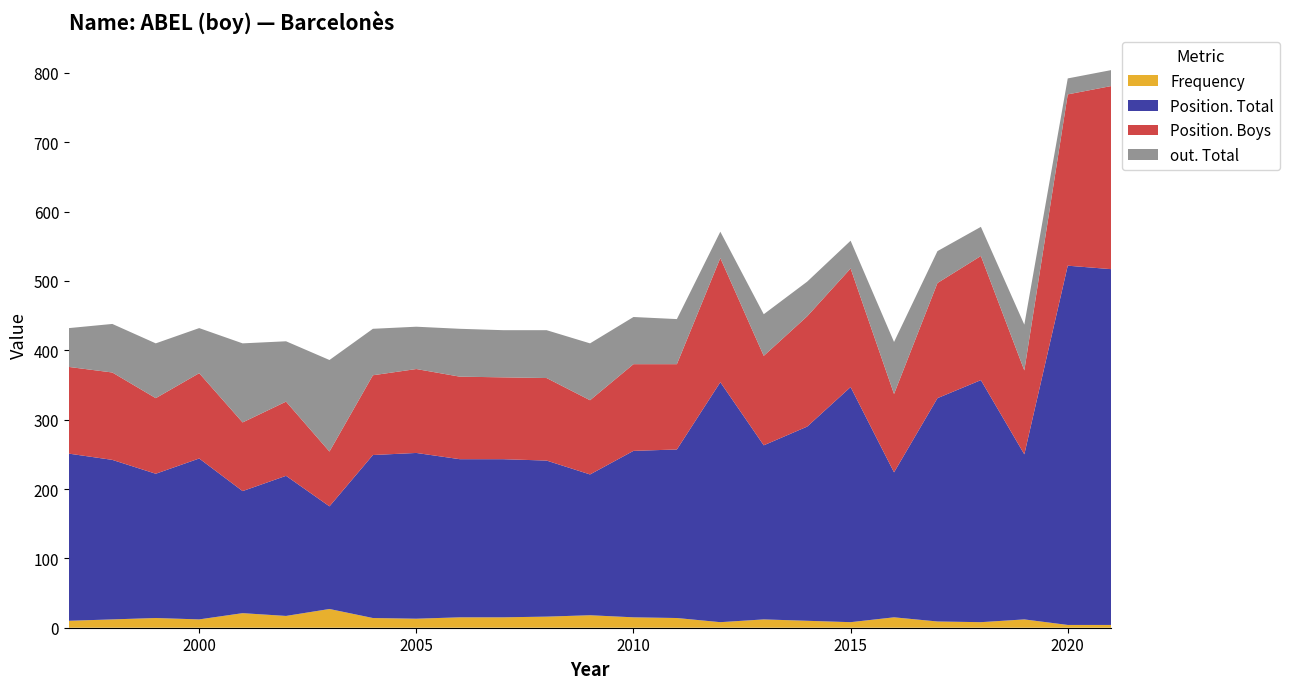

Reading left to right, list all the values displayed in this chart.

Frequency: 1997=10	1998=12	1999=14	2000=12	2001=21	2002=17	2003=27	2004=14	2005=13	2006=15	2007=15	2008=16	2009=18	2010=15	2011=14	2012=8	2013=12	2014=10	2015=8	2016=15	2017=9	2018=8	2019=12	2020=4	2021=4
Position. Total: 1997=241	1998=230	1999=208	2000=232	2001=176	2002=202	2003=148	2004=235	2005=239	2006=228	2007=228	2008=225	2009=203	2010=240	2011=243	2012=346	2013=251	2014=280	2015=339	2016=209	2017=322	2018=349	2019=238	2020=518	2021=513
Position. Boys: 1997=125	1998=126	1999=109	2000=123	2001=99	2002=107	2003=79	2004=115	2005=121	2006=119	2007=118	2008=119	2009=107	2010=125	2011=123	2012=179	2013=129	2014=159	2015=171	2016=113	2017=166	2018=179	2019=121	2020=247	2021=264
out. Total: 1997=56	1998=70	1999=79	2000=65	2001=114	2002=87	2003=132	2004=67	2005=61	2006=69	2007=68	2008=69	2009=82	2010=68	2011=65	2012=38	2013=60	2014=50	2015=40	2016=75	2017=46	2018=42	2019=66	2020=23	2021=23